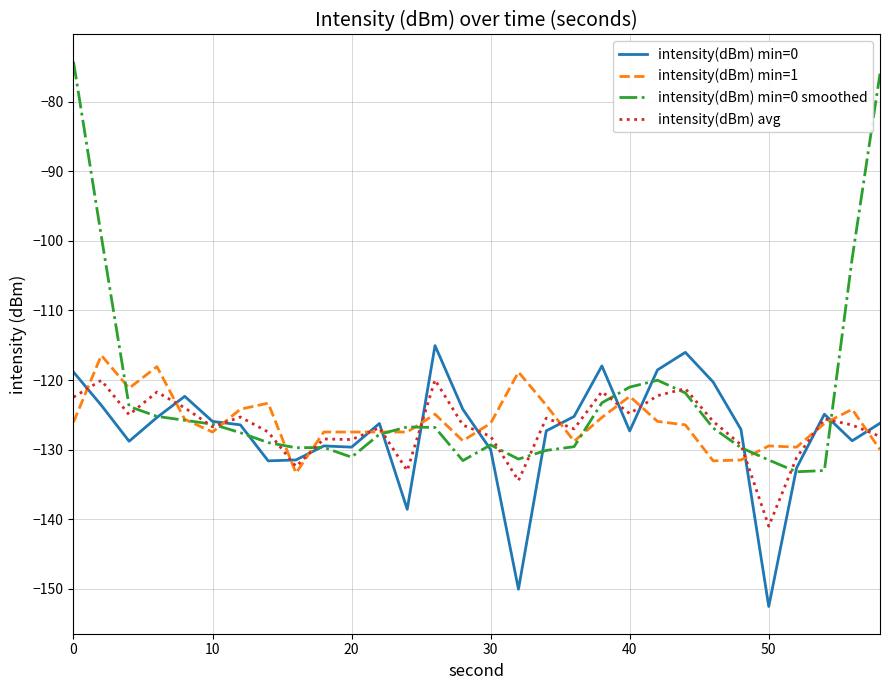

After their last crossing, which series has the higher values: intensity(dBm) min=1 or intensity(dBm) min=0?

intensity(dBm) min=0